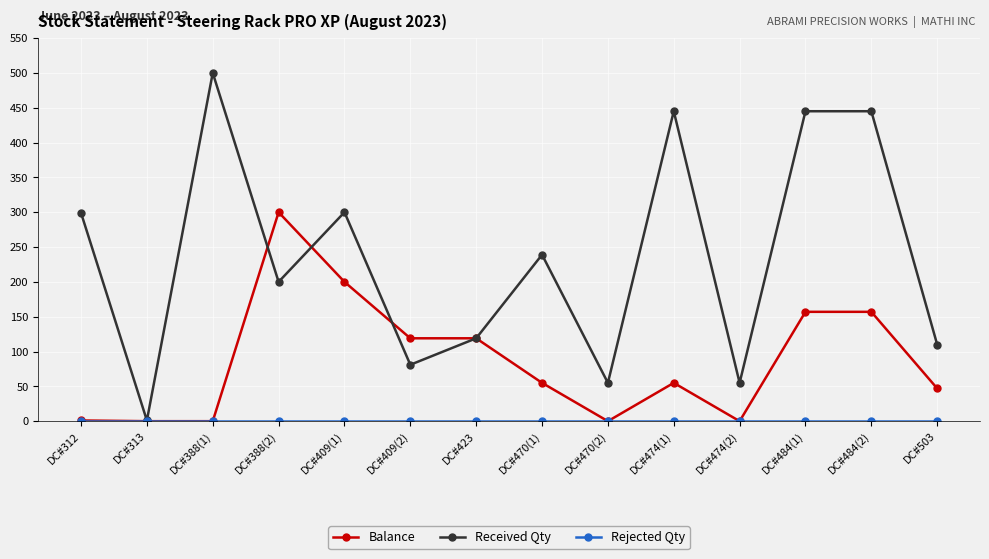

What is the difference between the second highest and second lowest values in the Balance series?

200